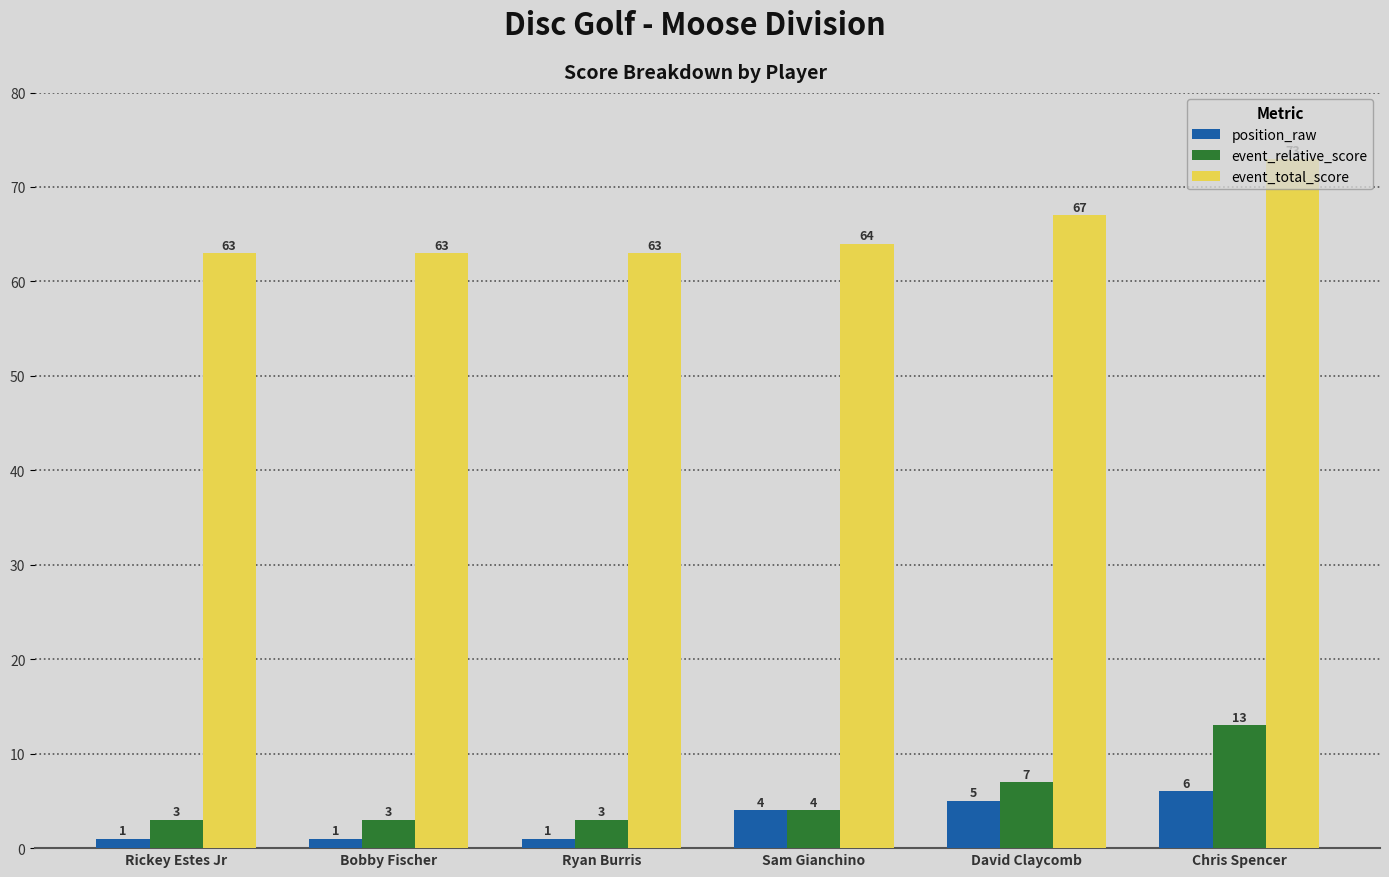

How many event_relative_score values are between 3 and 7?

5